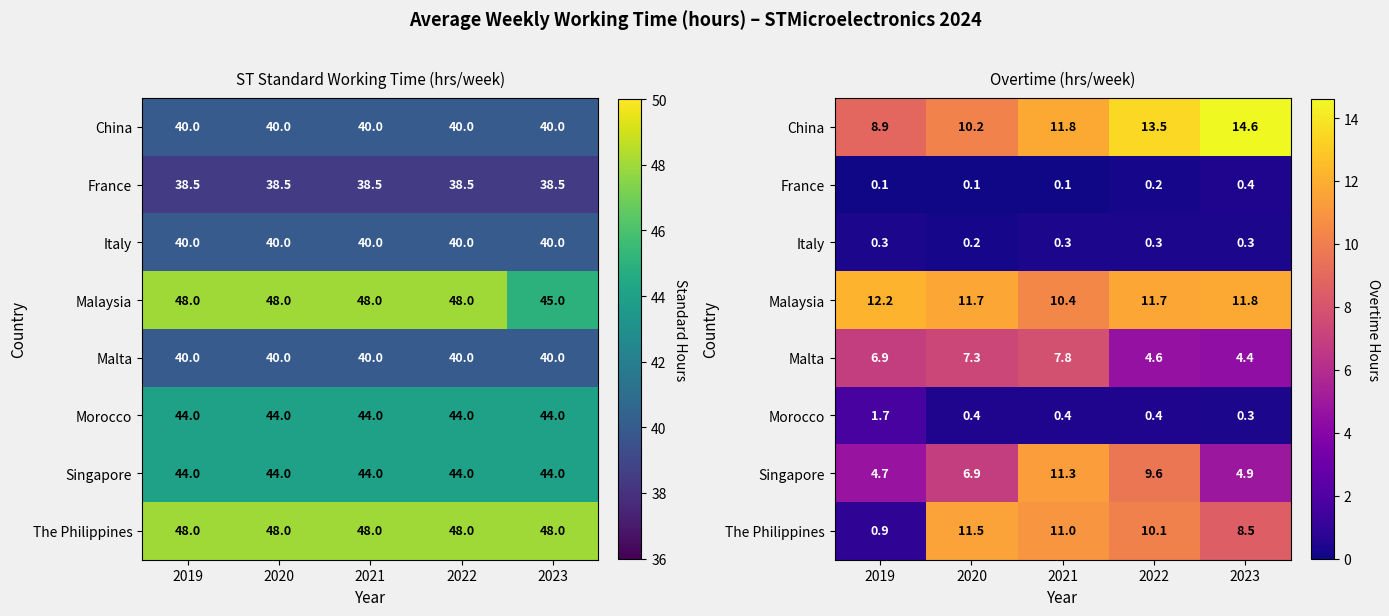

What is the sum of the Malaysia values at 2021 and 2022?

22.1